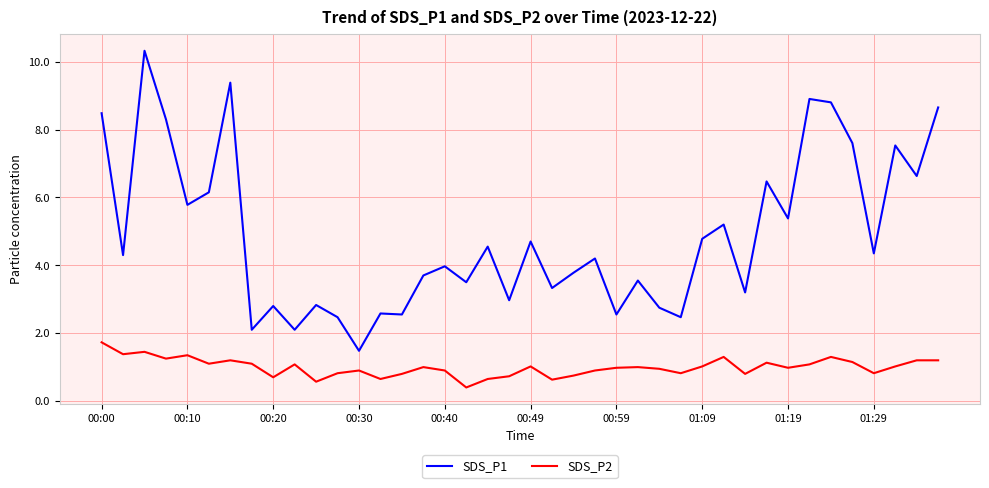

What is the difference between the maximum and minimum values in the SDS_P1 series?

8.8